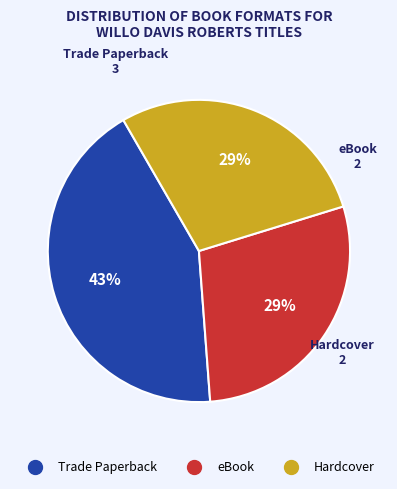

Does any single category account for the majority?

No